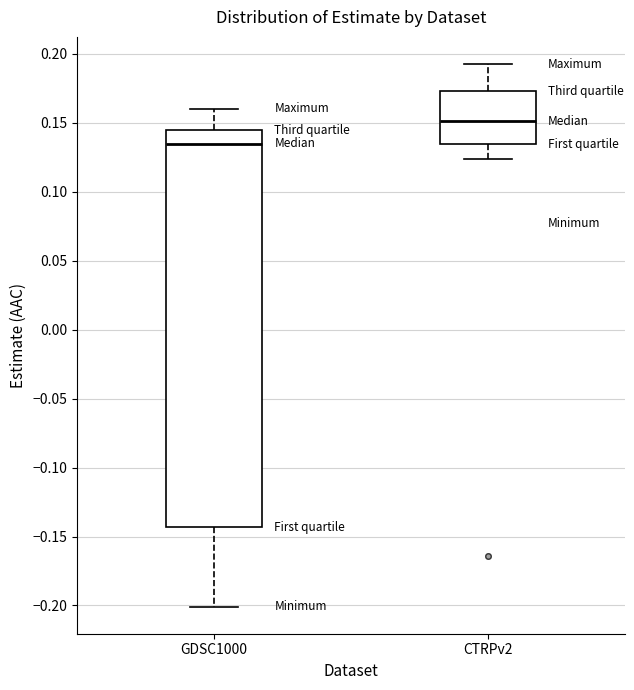

Which box has the highest median line?

CTRPv2